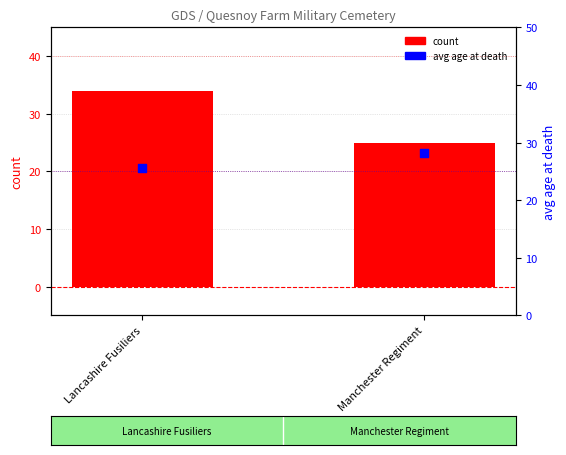

What are all the series names shown in the legend?

count, avg age at death